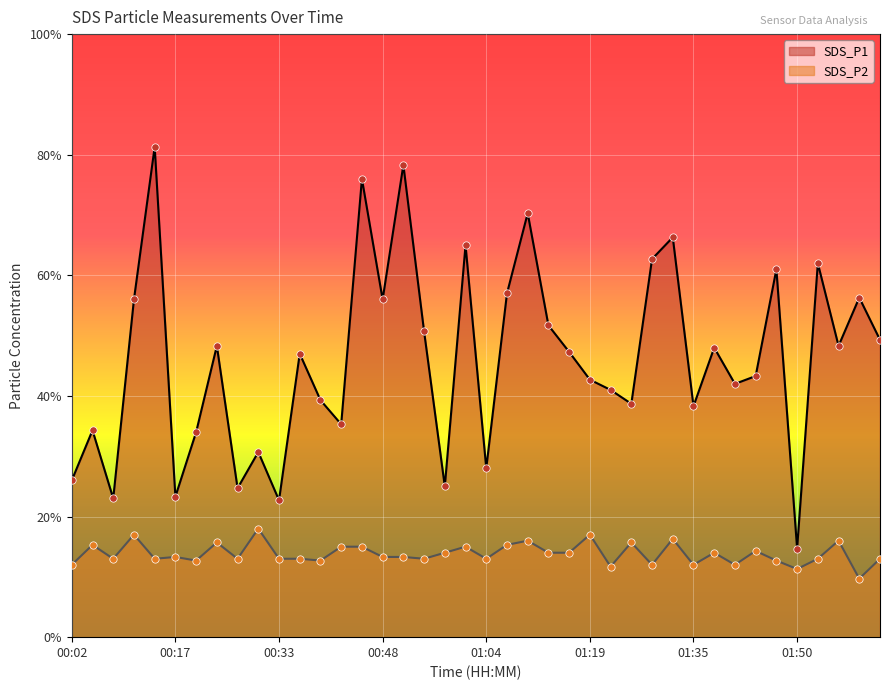

Which series has the largest Y range (max minus min)?

SDS_P1